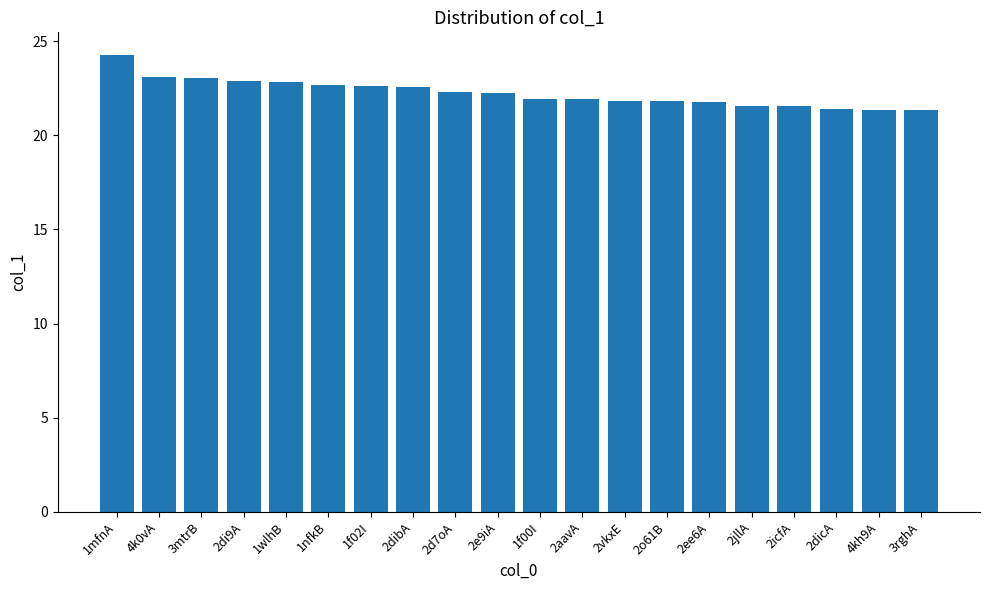

How many bars are there in total?

20